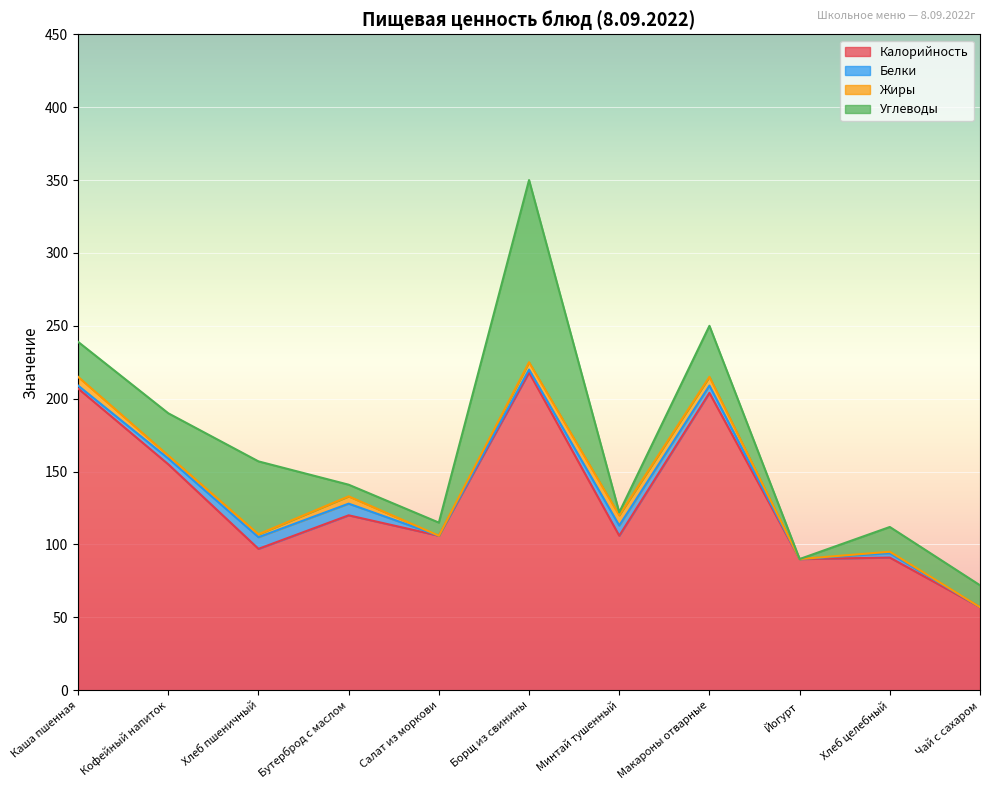

The value of Жиры at Бутерброд с маслом is 3. True or false?

False